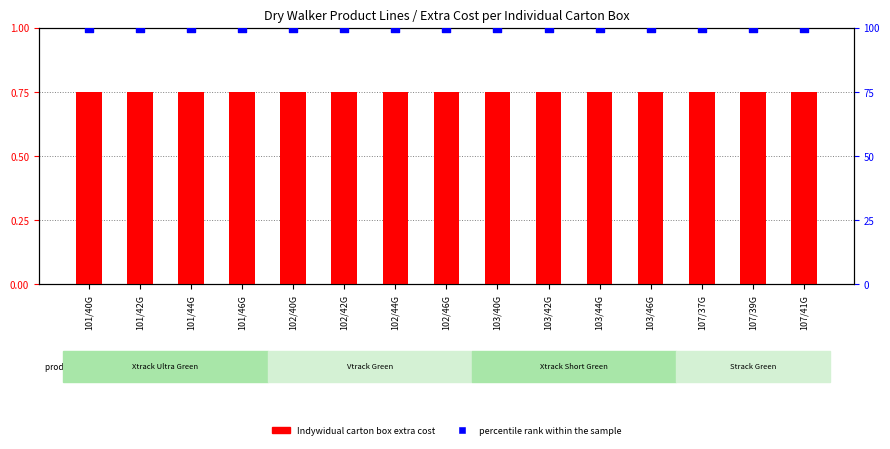

Is the value of percentile rank within the sample at 103/42G greater than the value of Indywidual carton box extra cost at 107/41G?

Yes